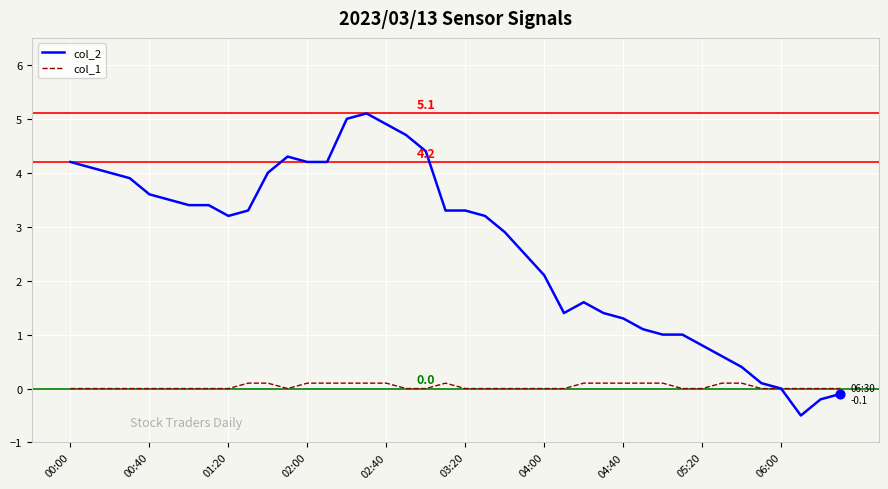

What are all the series names shown in the legend?

col_2, col_1